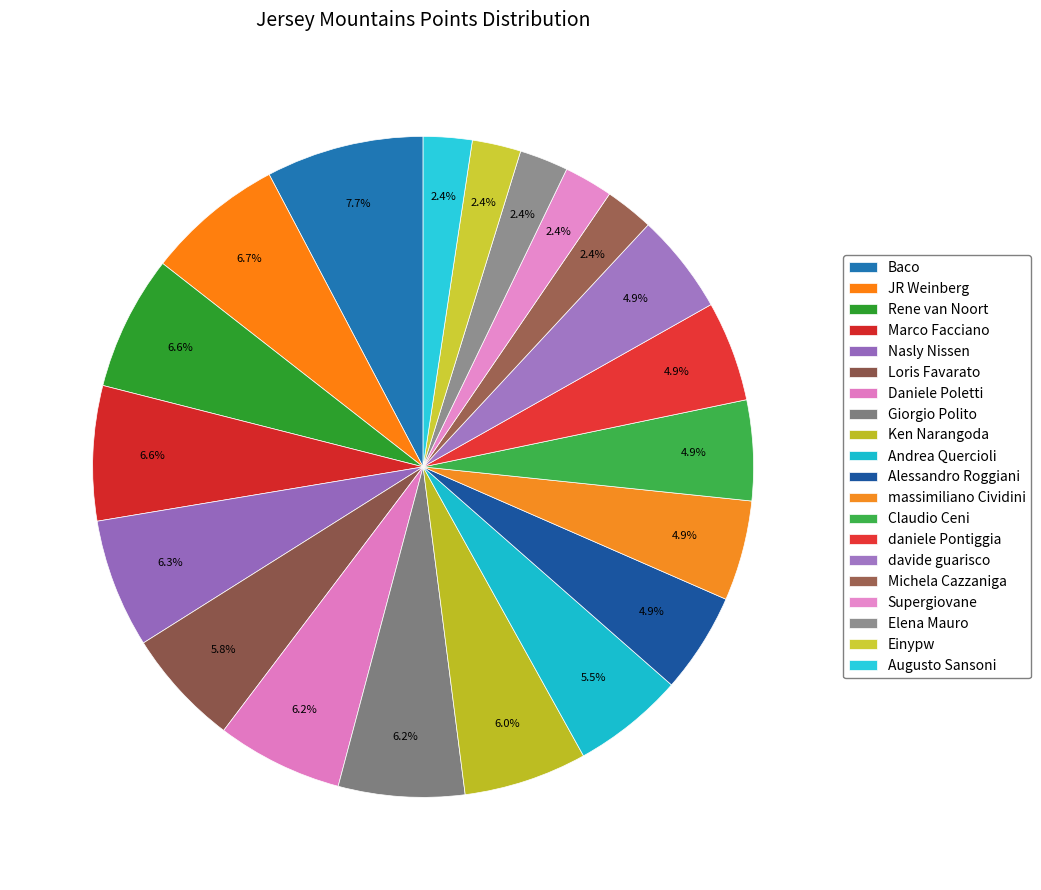

To the nearest percent, what is the average slice percentage?

5%